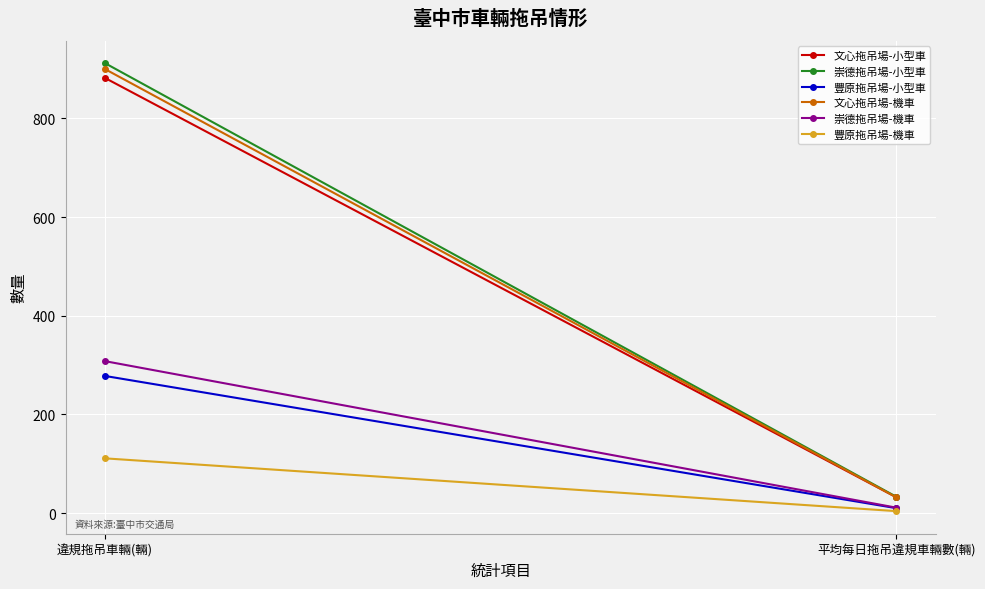

What is the difference between the maximum and minimum values in the 文心拖吊場-小型車 series?

850